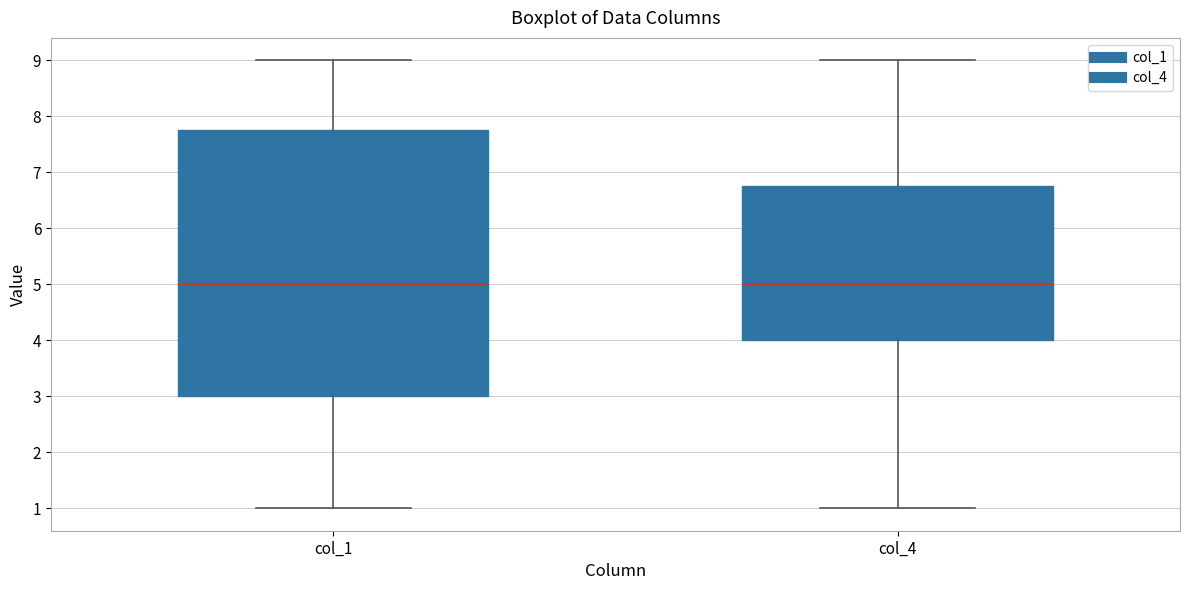

Reading left to right, read every box against the y-axis: the position of its median line, the range the box covers, and the ends of its whiskers. The values are not printed on the chart, so give them approximately, as read against the axis.

col_1: median 5.0, box 3.0 to 7.8, whiskers 1.0 to 9.0
col_4: median 5.0, box 4.0 to 6.8, whiskers 1.0 to 9.0